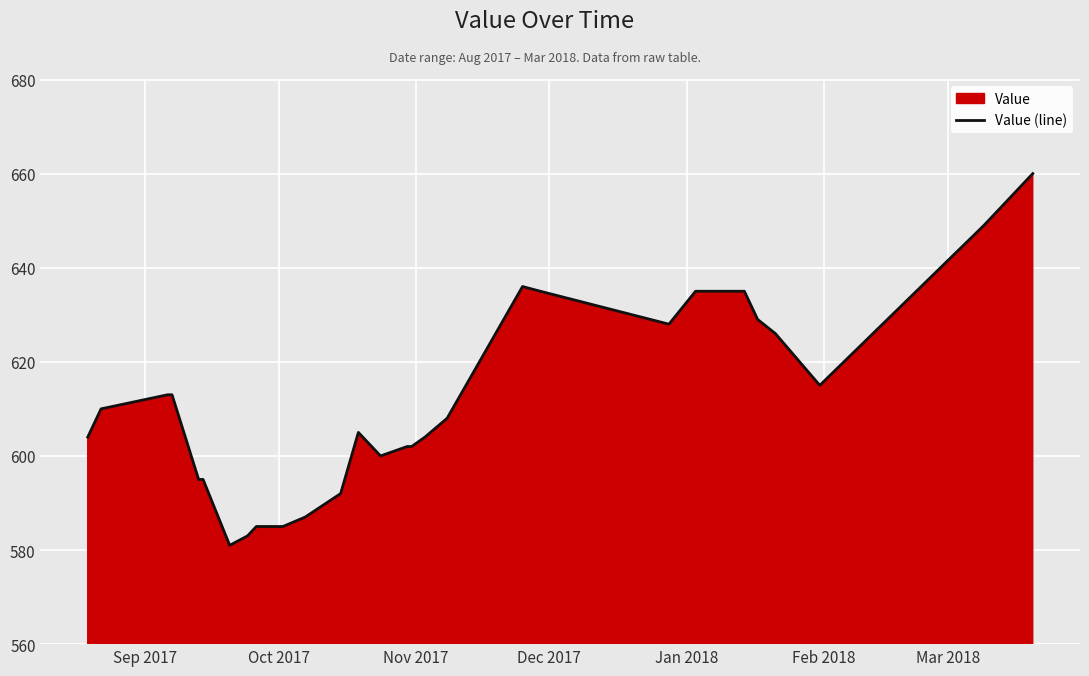

What is the difference between the maximum and minimum values?

79